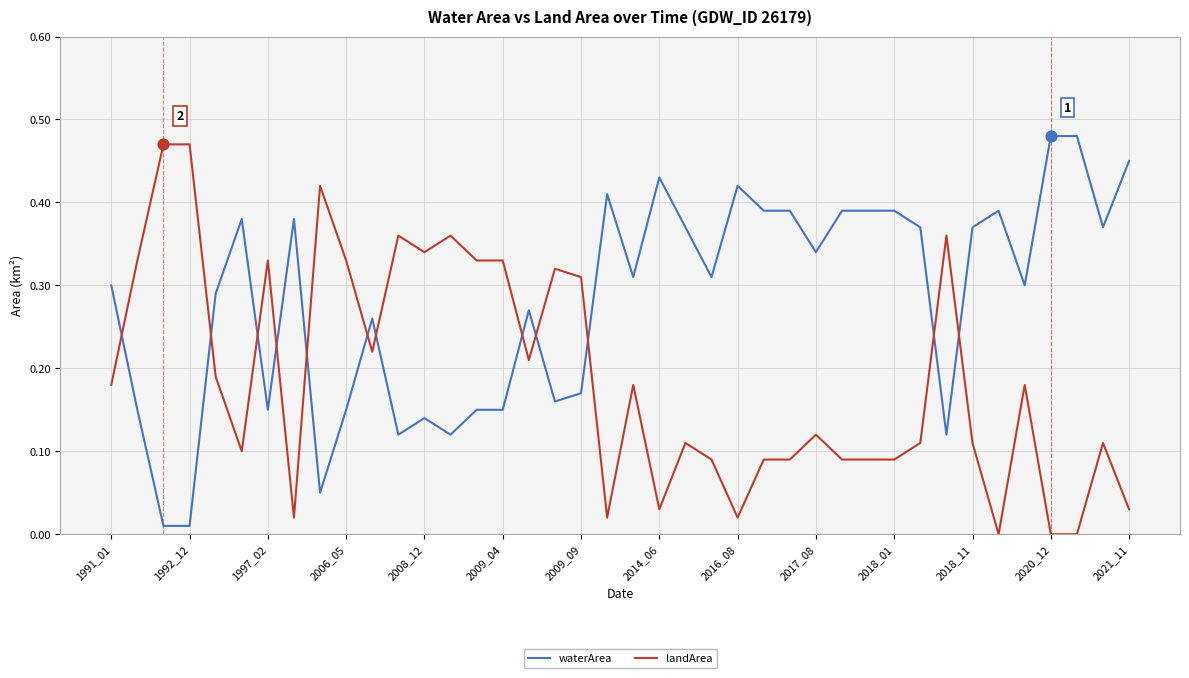

Rank the series by their average value, from lowest to highest.

landArea, waterArea